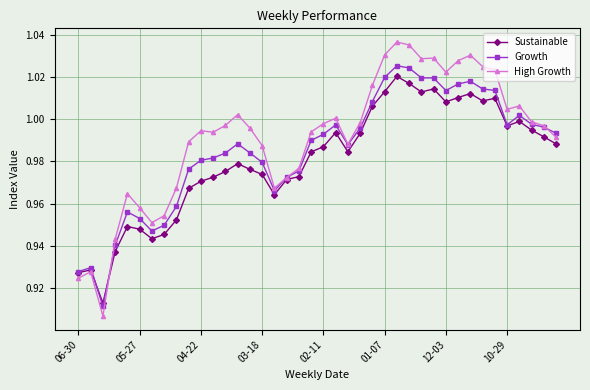

Which series has the largest total across all categories?

High Growth